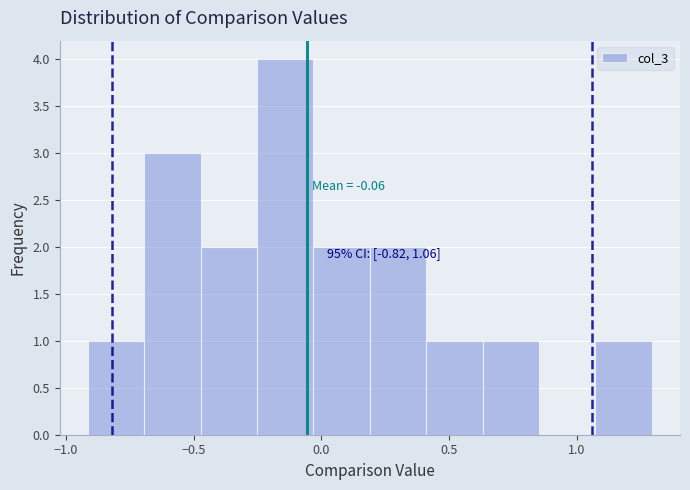

Over which range of the x-axis is the bar tallest?

-0.25 to -0.05